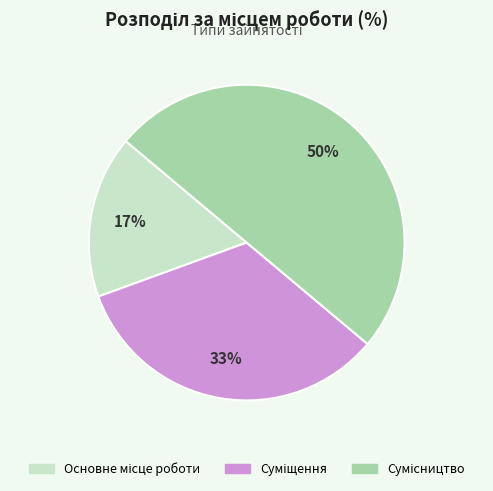

To the nearest percent, what is the average slice percentage?

33%